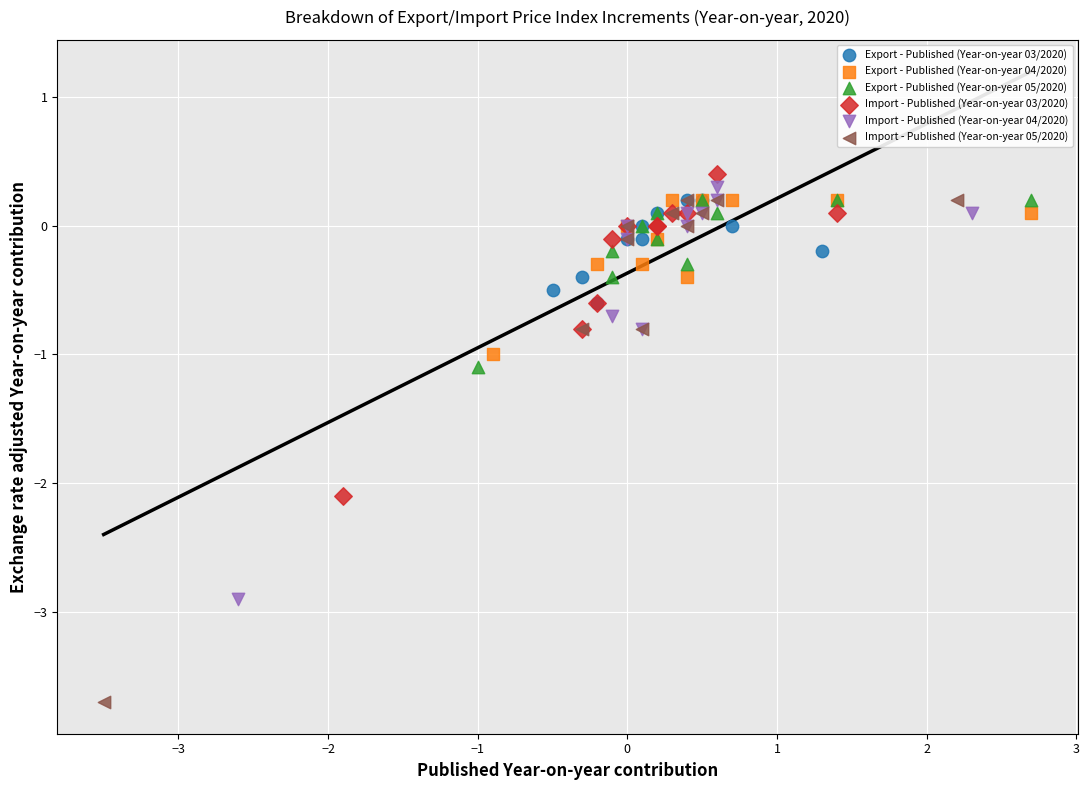

Which series has the largest Y range (max minus min)?

Import - Published (Year-on-year 05/2020)